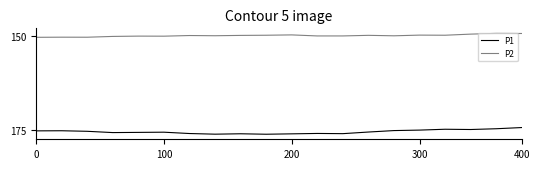

What is the label of the 12th point from the left?

11